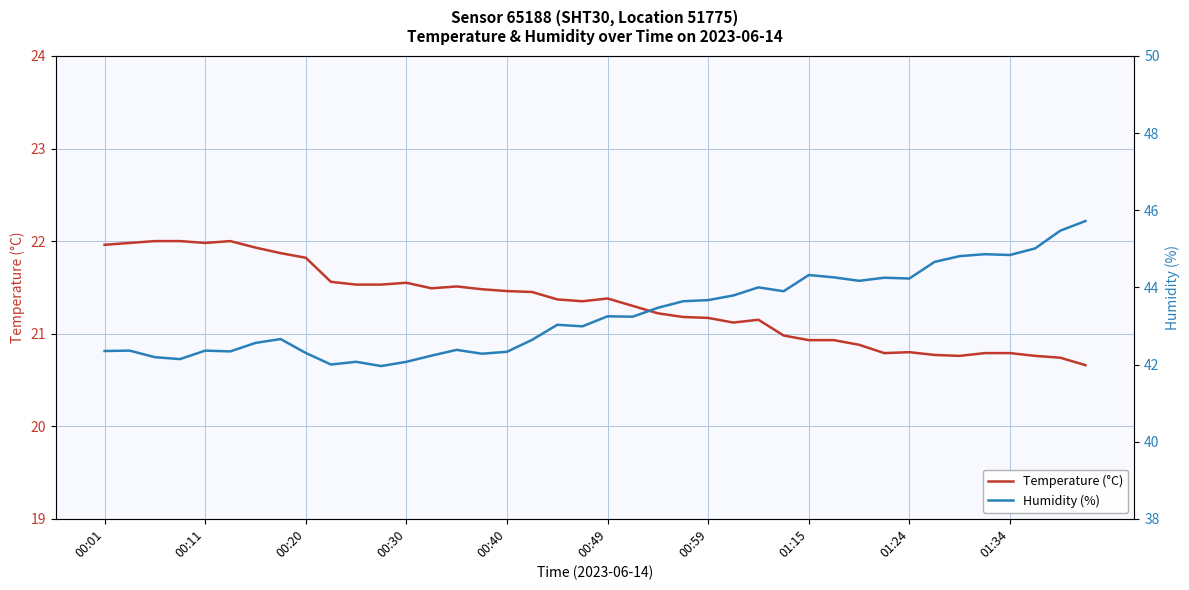

Which series has the widest spread of values?

Humidity (%)